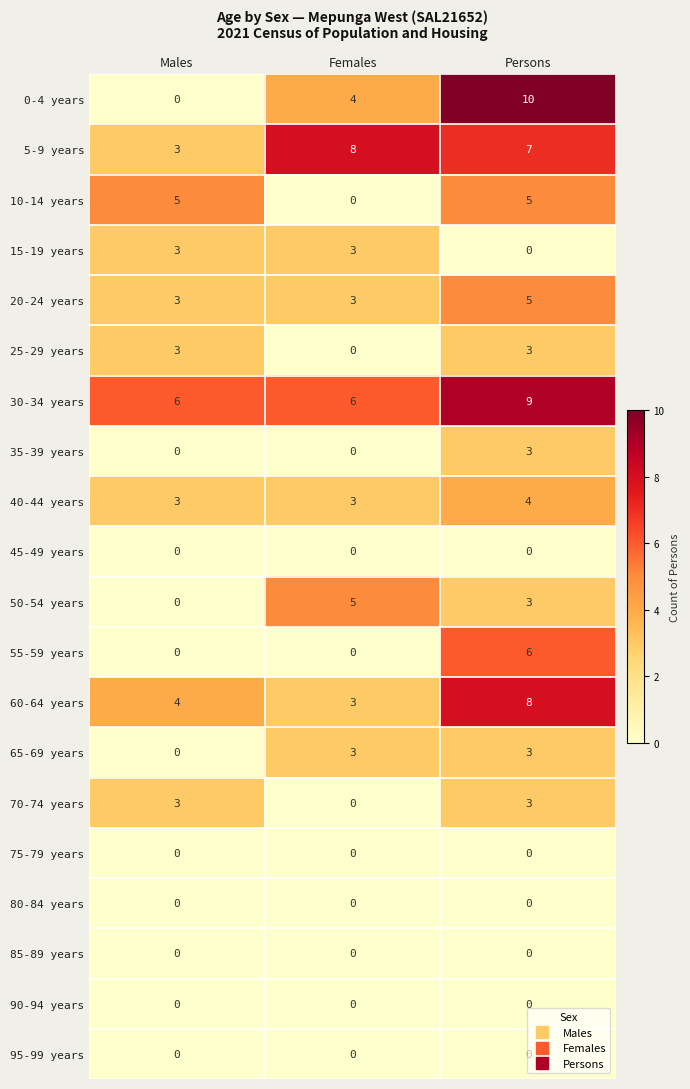

How many distinct data groups are displayed?

20